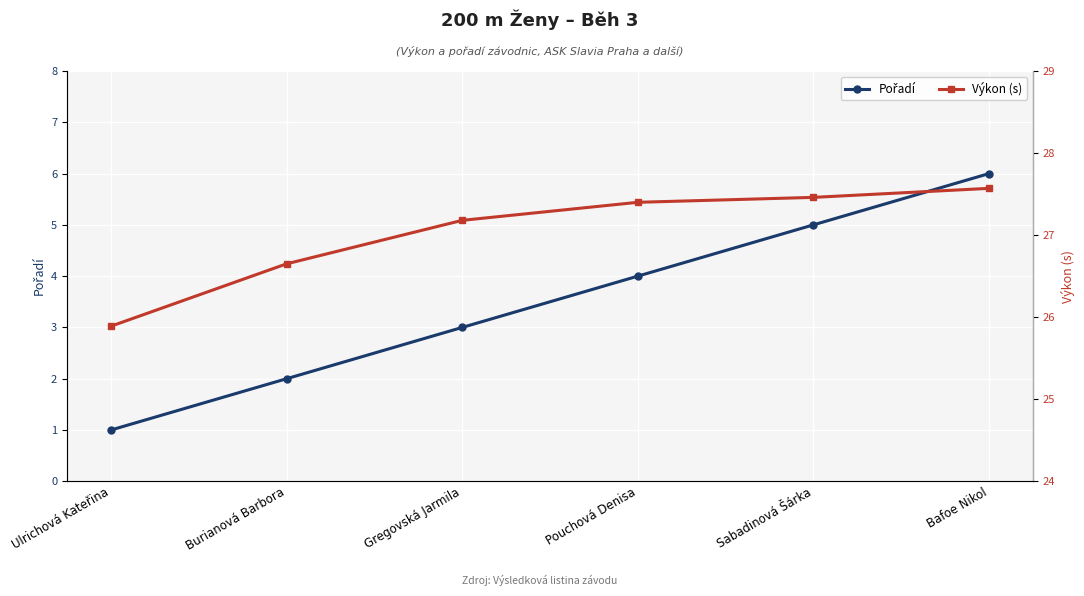

Read the Výkon (s) value at Pouchová Denisa.

27.4